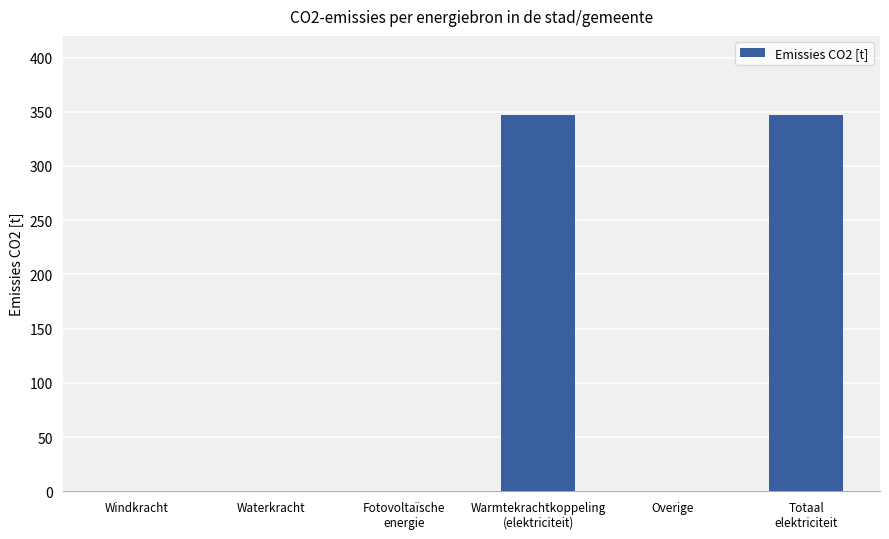

What is the maximum value shown in the chart?

347.3